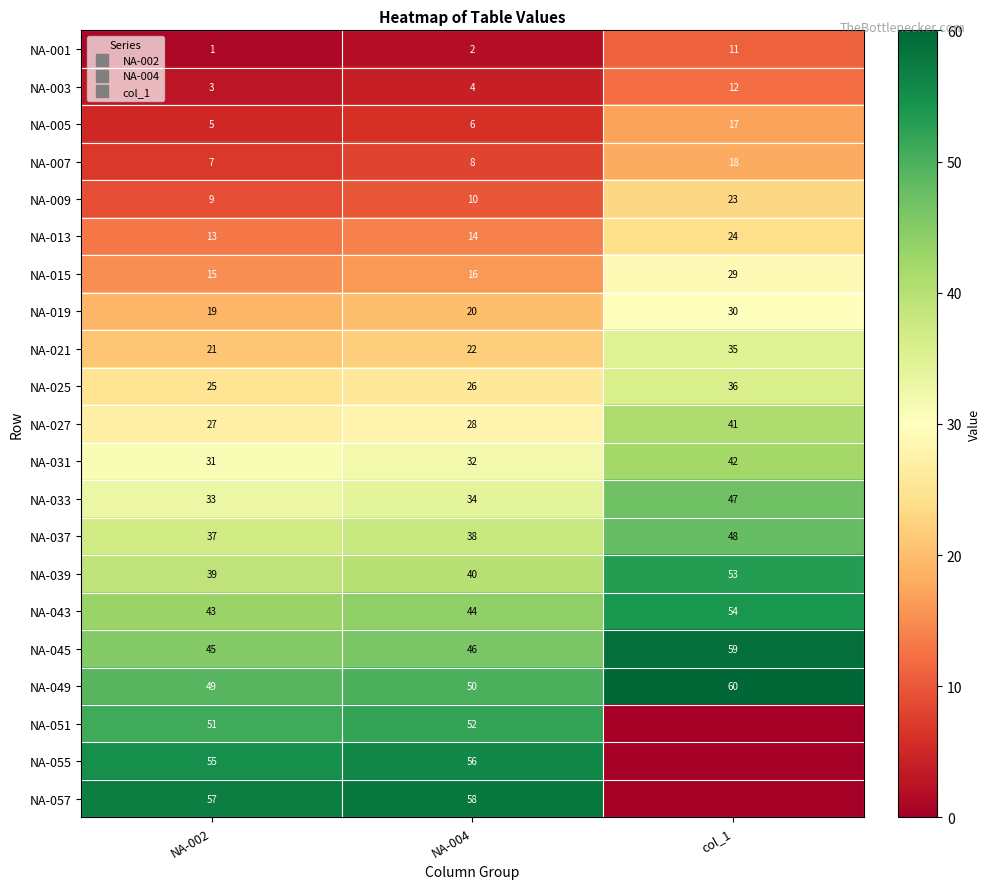

Is the value of NA-037 at col_1 greater than the value of NA-013 at col_1?

Yes